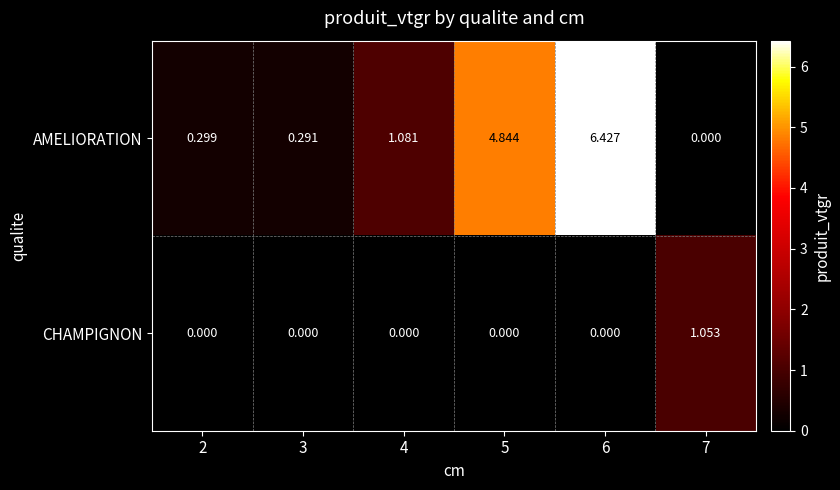

How many categories are shown in the chart?

6